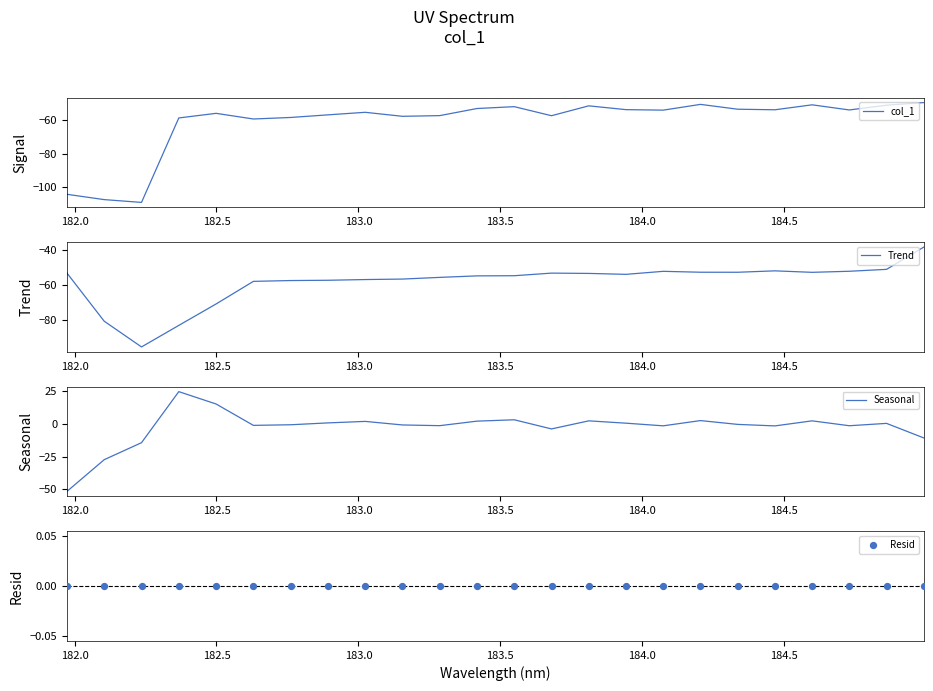

Which series reaches the maximum Y coordinate?

Seasonal